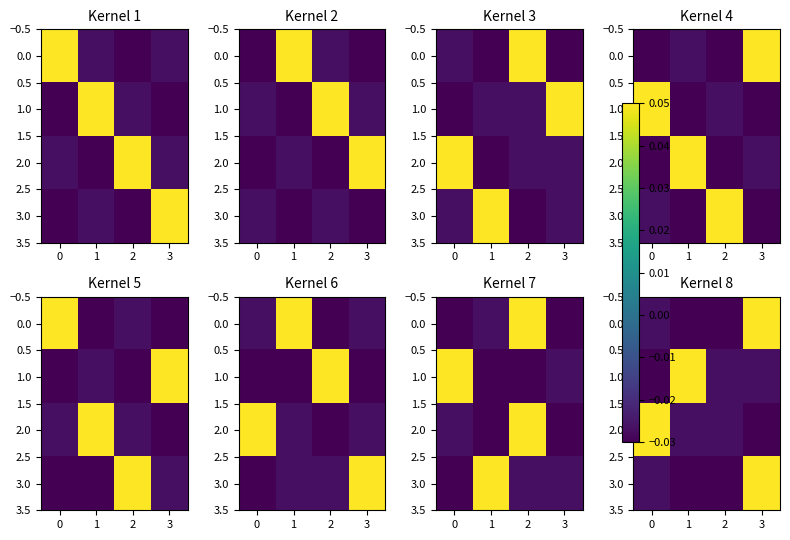

At which label does 0.0 first exceed 0?

3